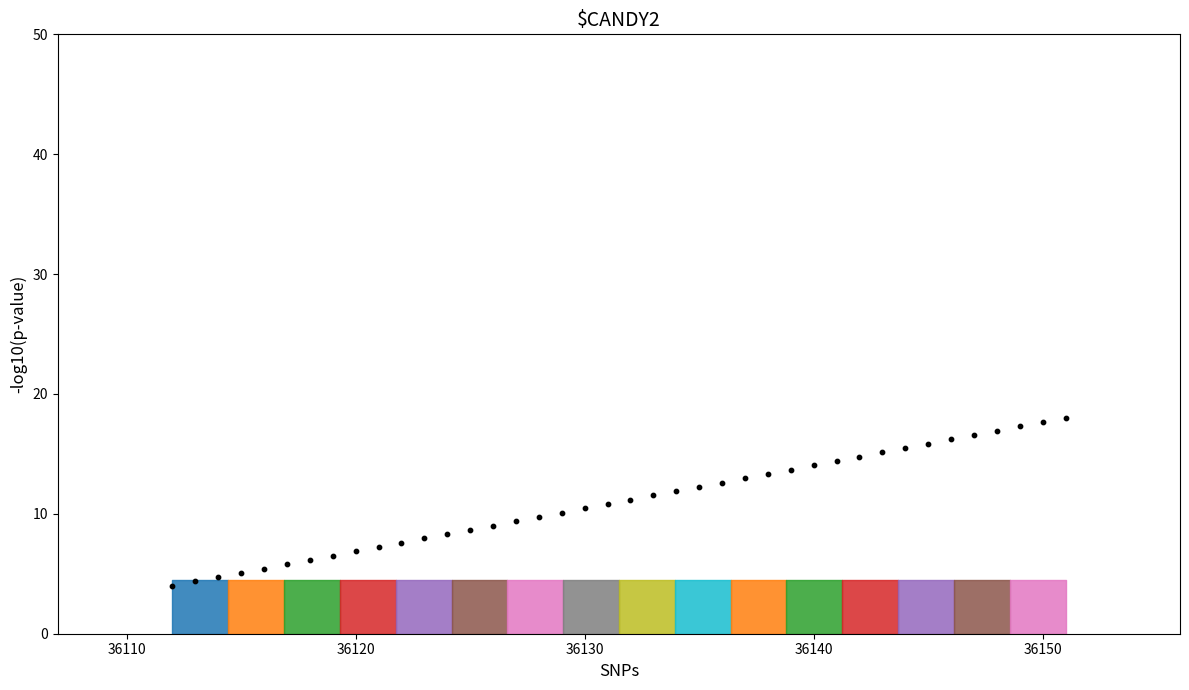

What is the range of Y values (max minus min)?

14.0